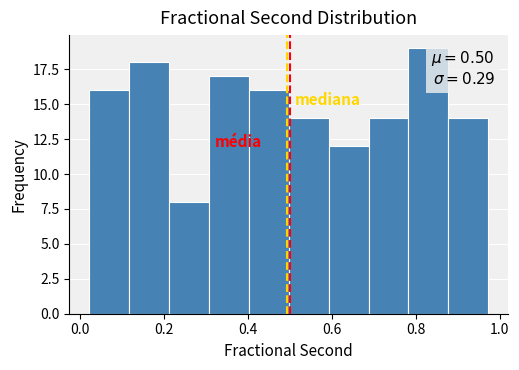

Which range on the x-axis has the tallest bar?

0.78 to 0.88